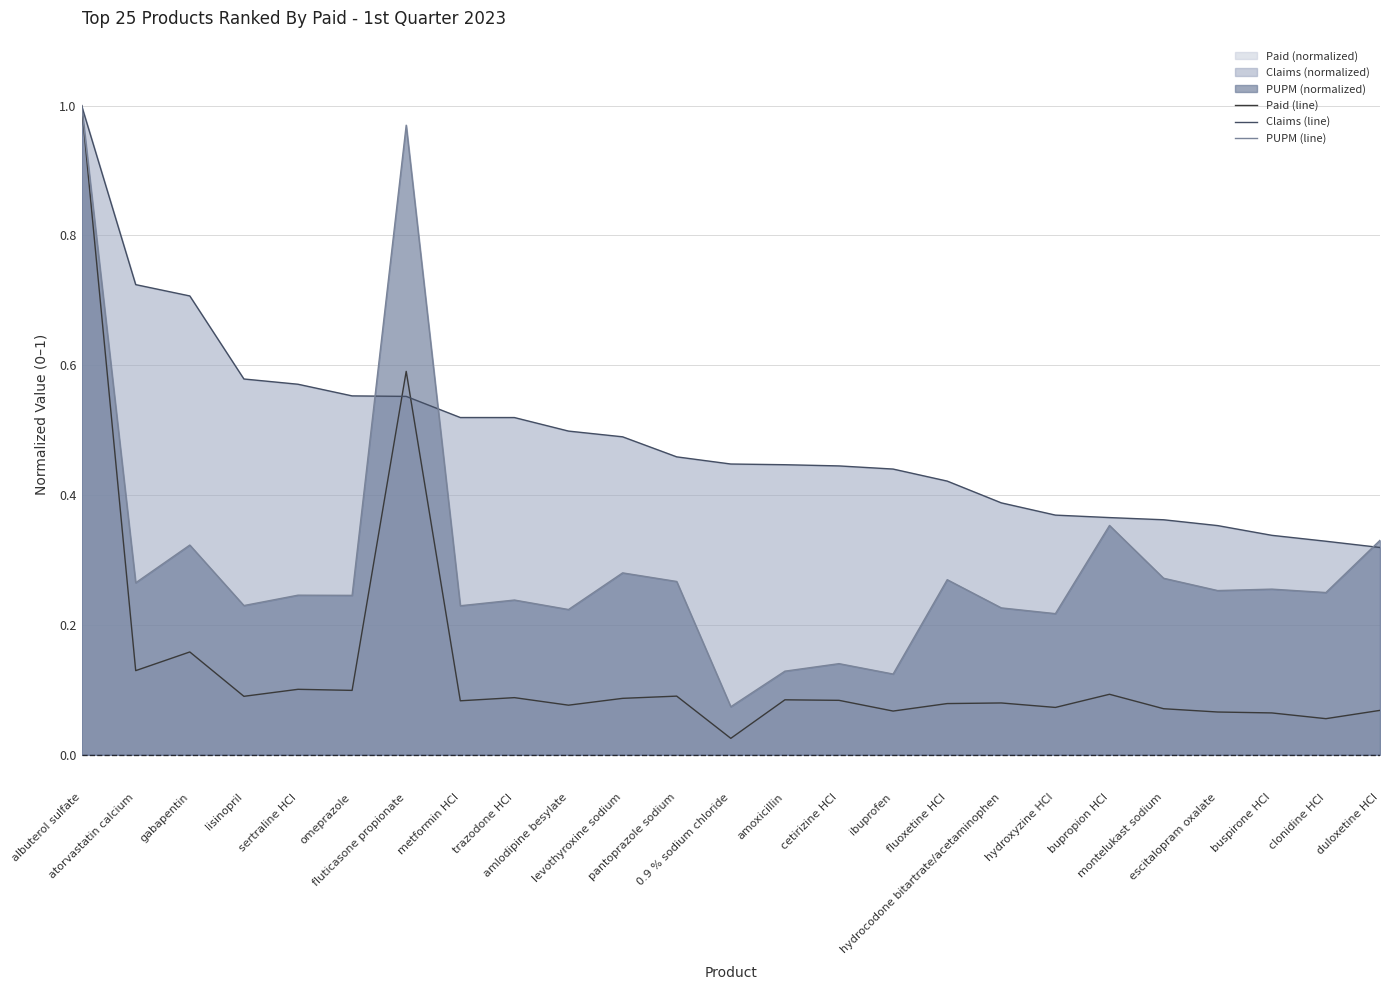

What position from the left is fluoxetine HCl?

17